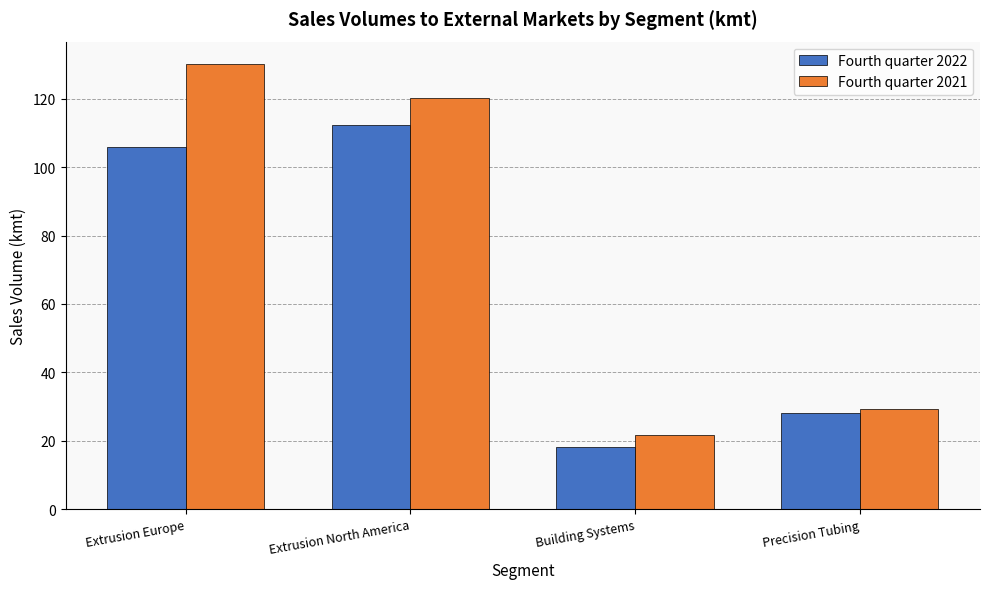

How many data points in Fourth quarter 2021 are less than 120?

2